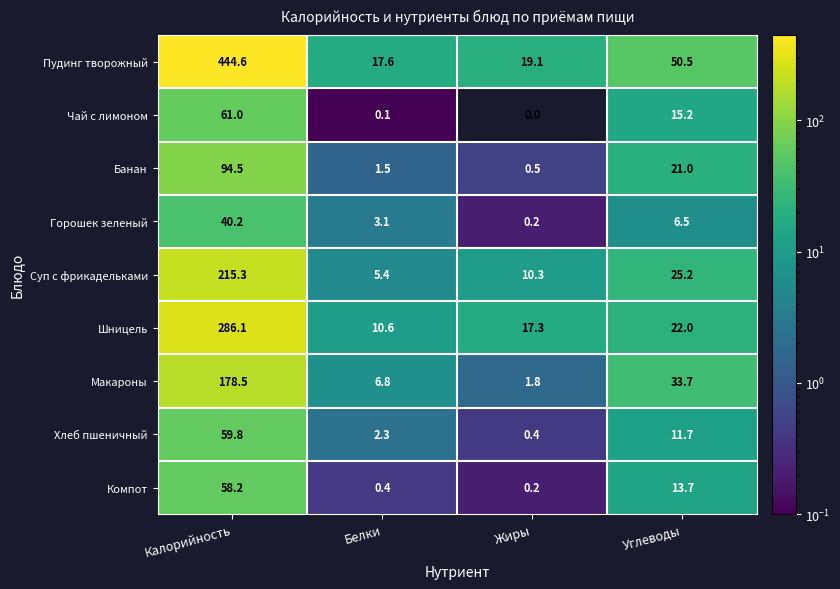

The Компот series shows 0.1 at Белки. True or false?

False